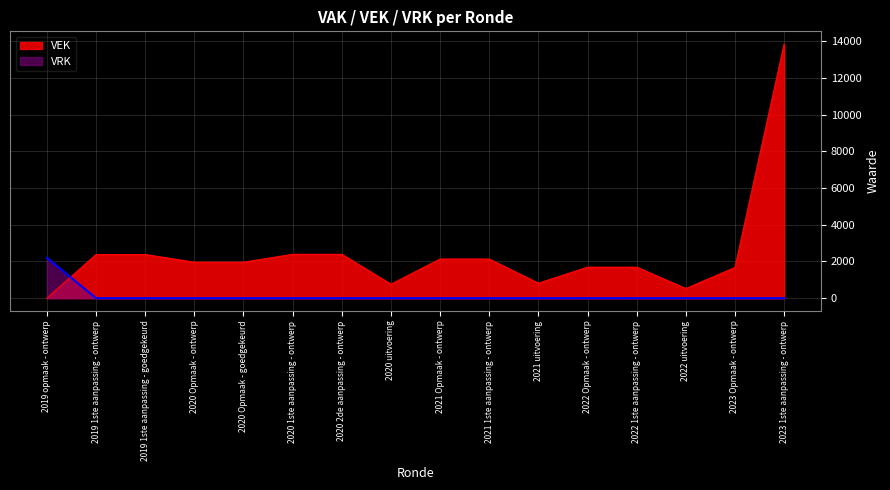

What position from the left is 2021 Opmaak - ontwerp?

9